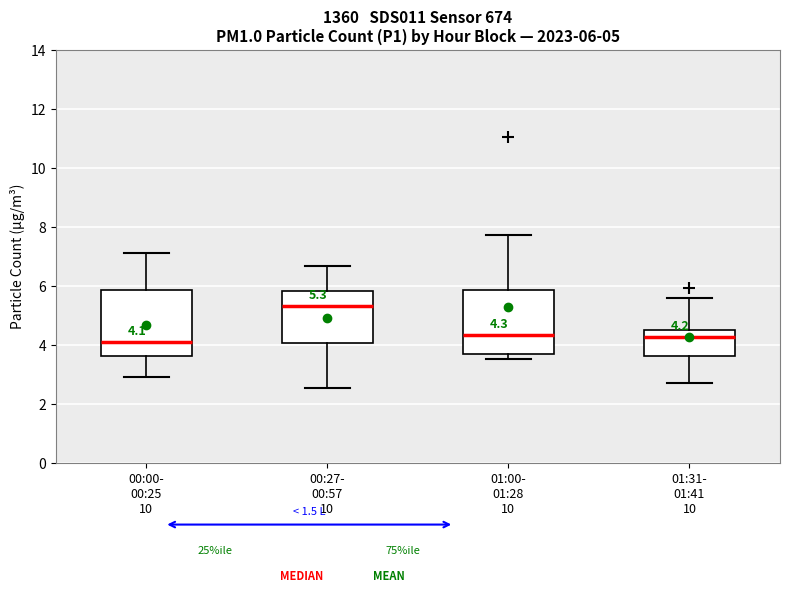

Which box's median line is the highest?

00:27- 00:57 10